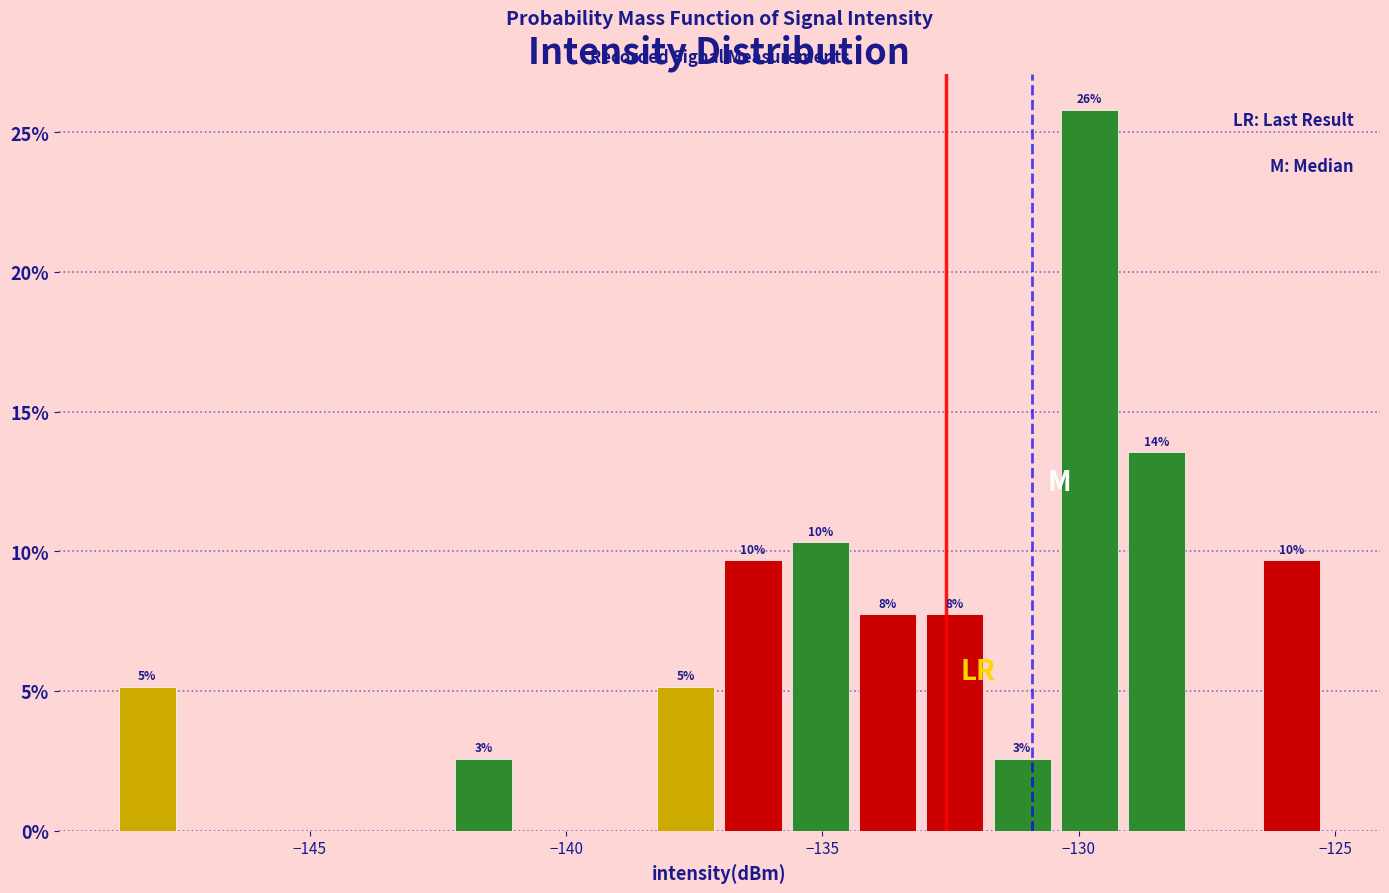

Around what value on the x-axis is the tallest bar? Give the approximate position of its centre, as read against the axis.

-130.0